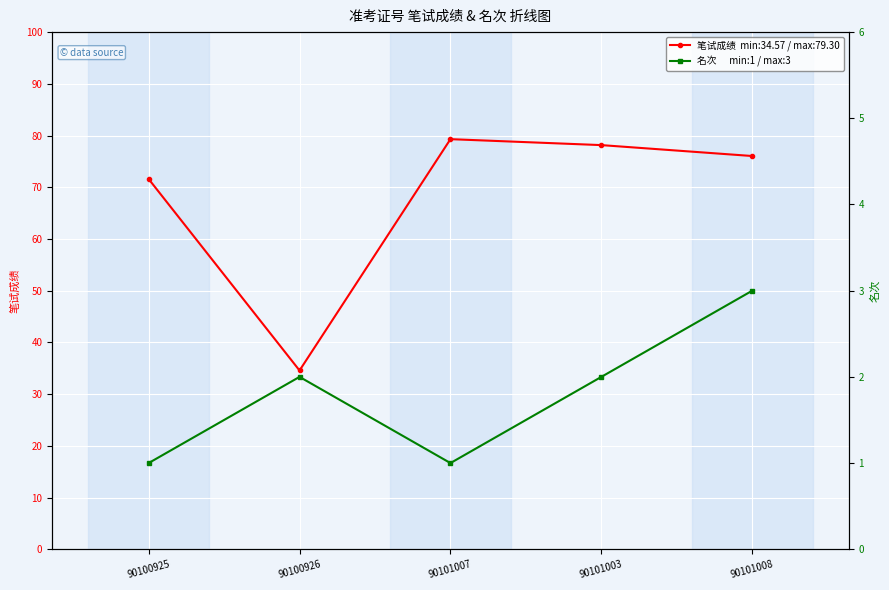

How many interior local peaks does the 笔试成绩 series have?

1